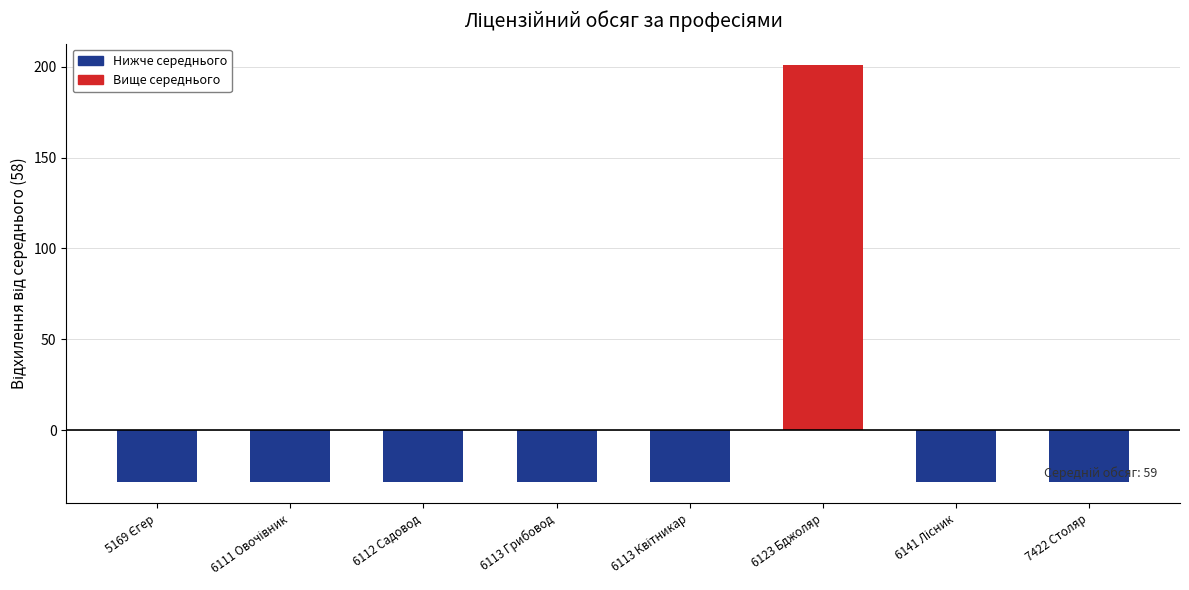

What is the label of the 5th bar from the right?

6113 Грибовод